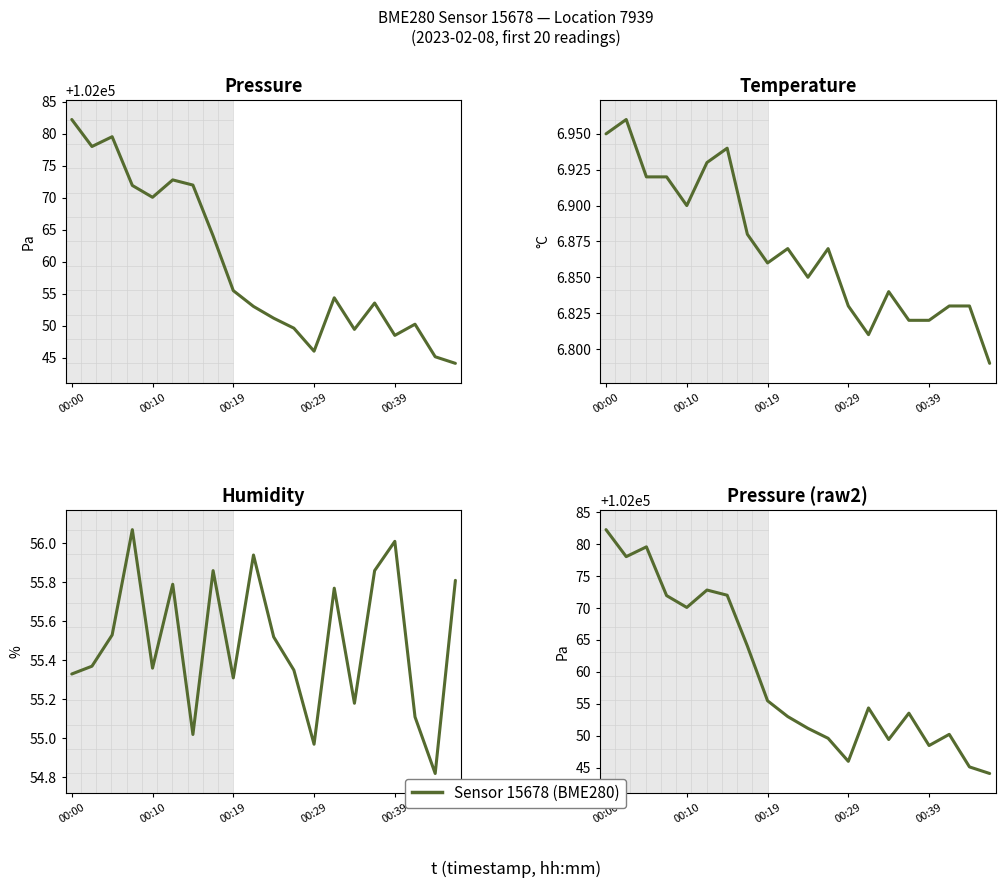

How many categories are shown in the chart?

20